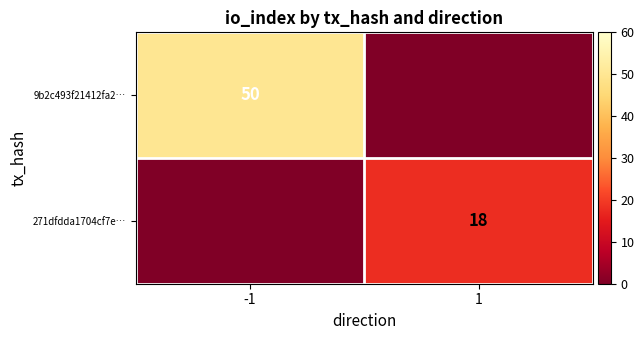

The 9b2c493f21412fa2… series shows 74 at -1. True or false?

False